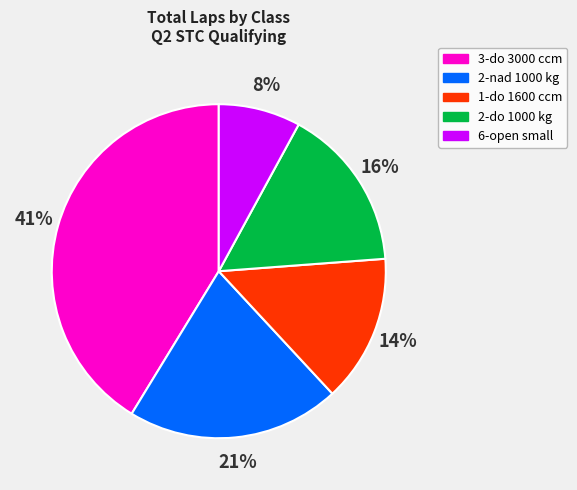

What percentage is the 1-do 1600 ccm slice, to the nearest percent?

14%